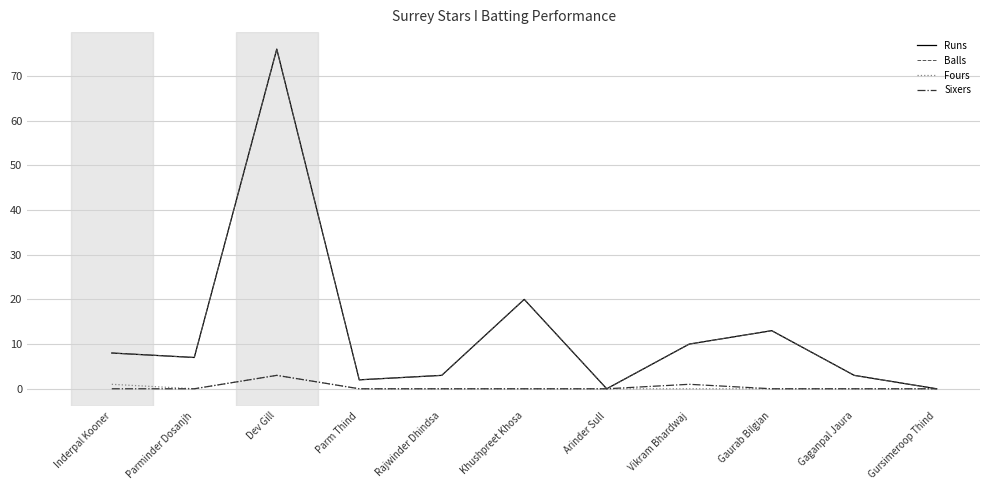

Is it true that Fours equals 1 at Gaurab Bilgian?

False